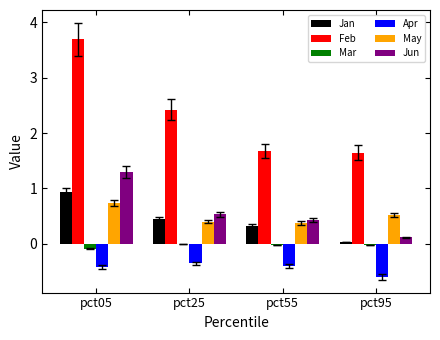

What is the sum of all Apr values?

-1.8